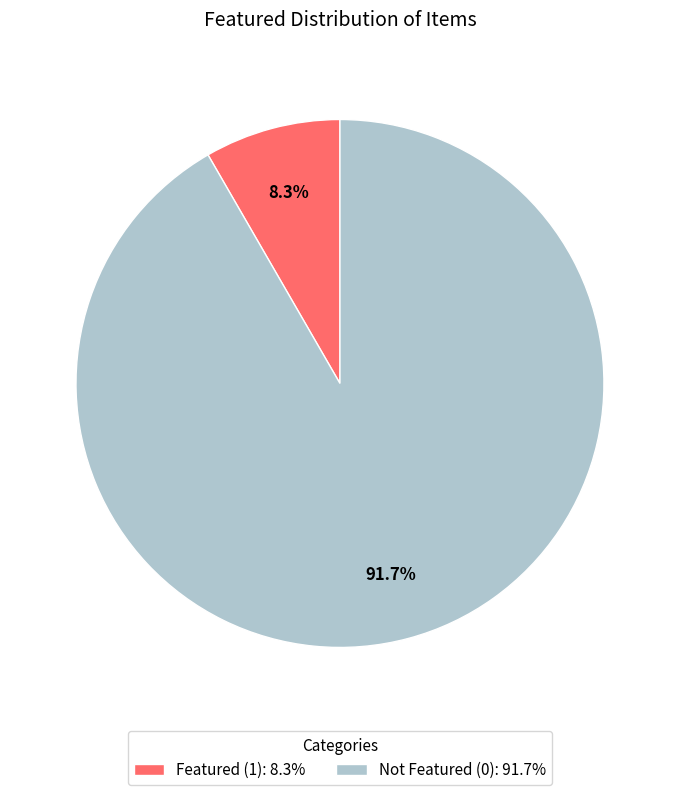

How many slices are in this pie chart?

2